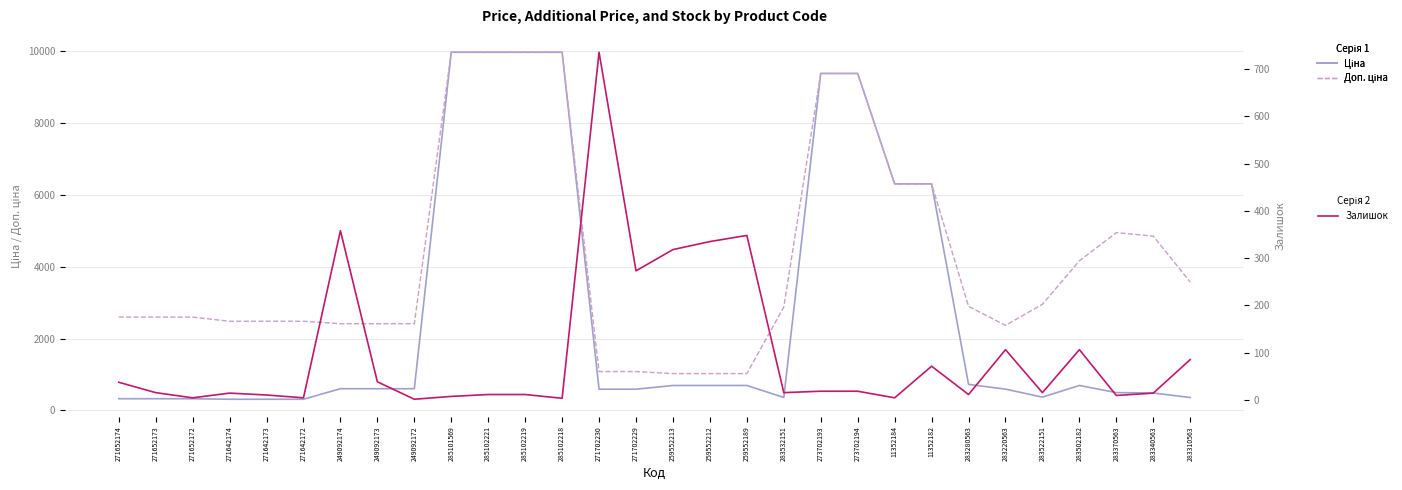

List the series in order of their peak value, highest first.

Ціна, Доп. ціна, Залишок